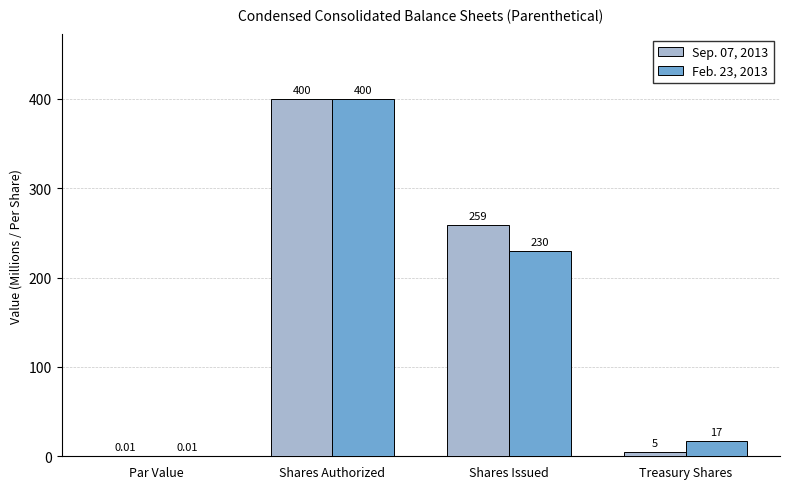

The value of Feb. 23, 2013 at Shares Authorized is 154.2. True or false?

False